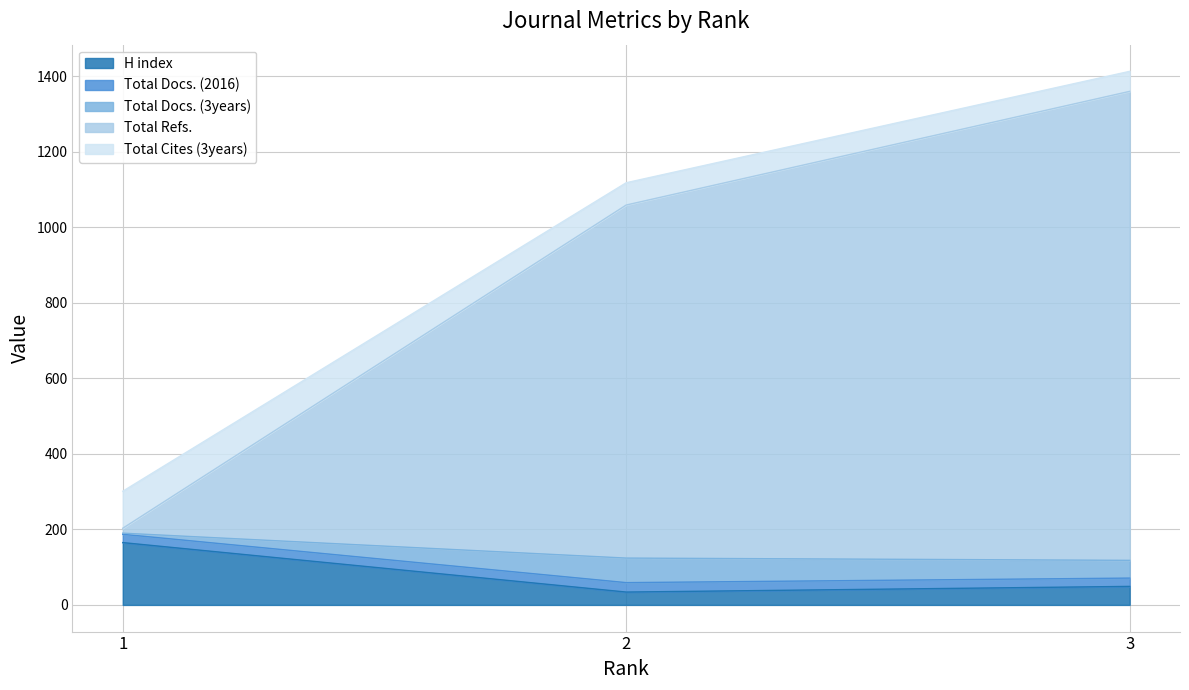

At which label is Total Refs. closest to 781?

2